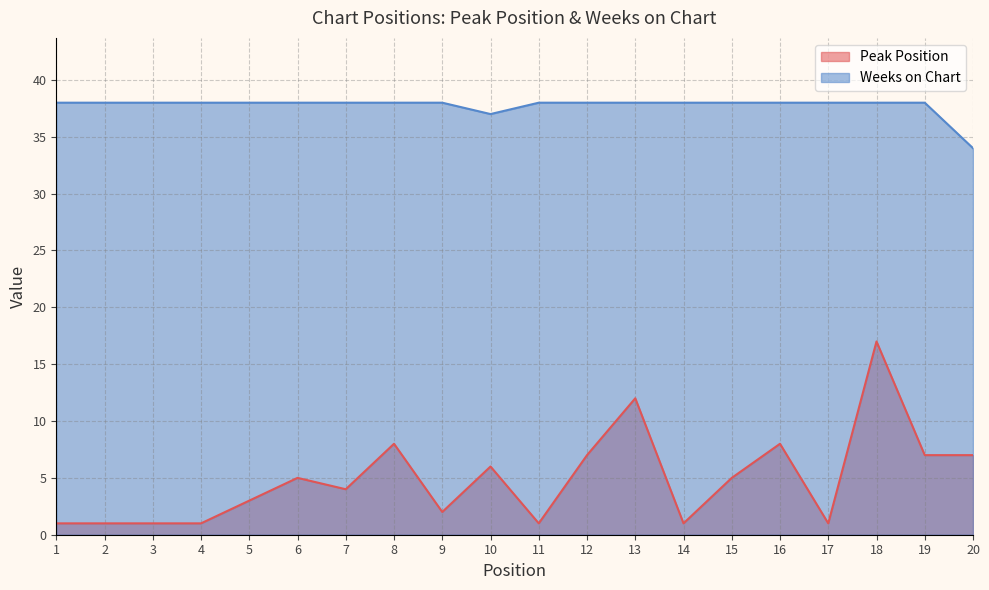

Does the chart display data point markers on the line(s)?

No